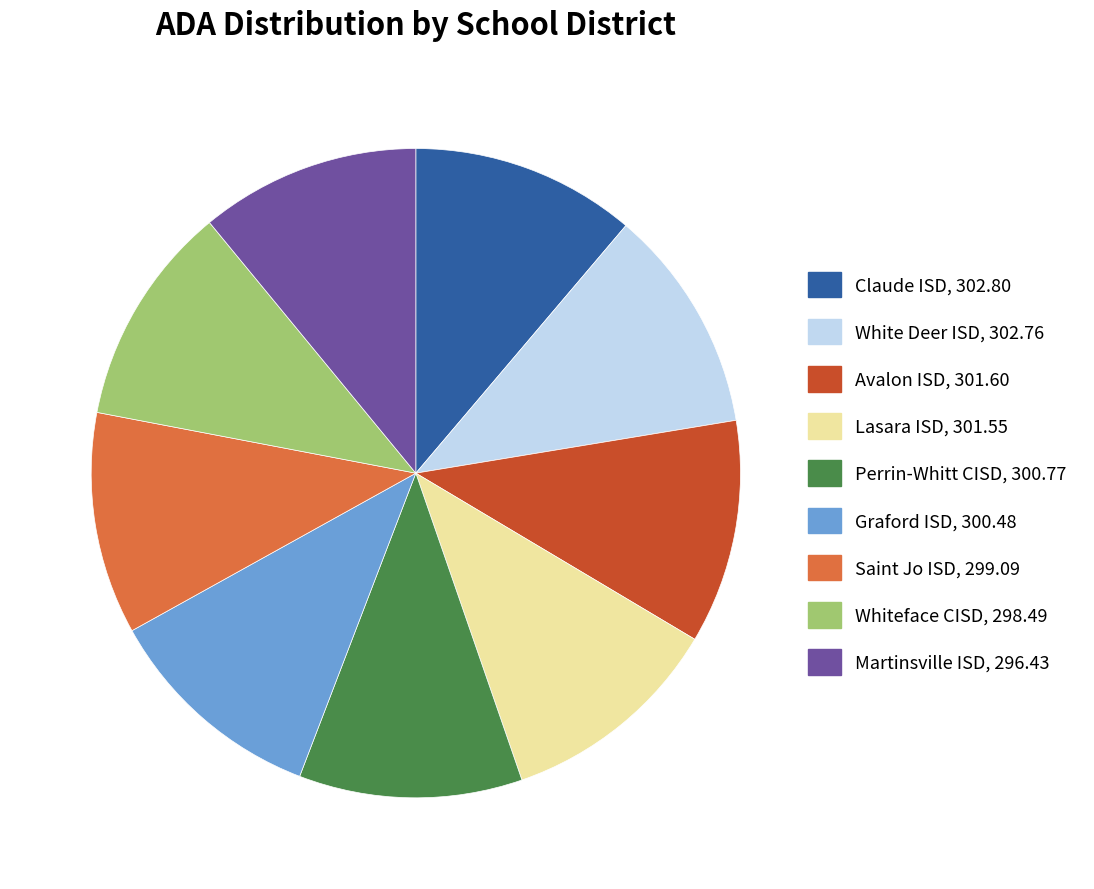

How many slices are in this pie chart?

9